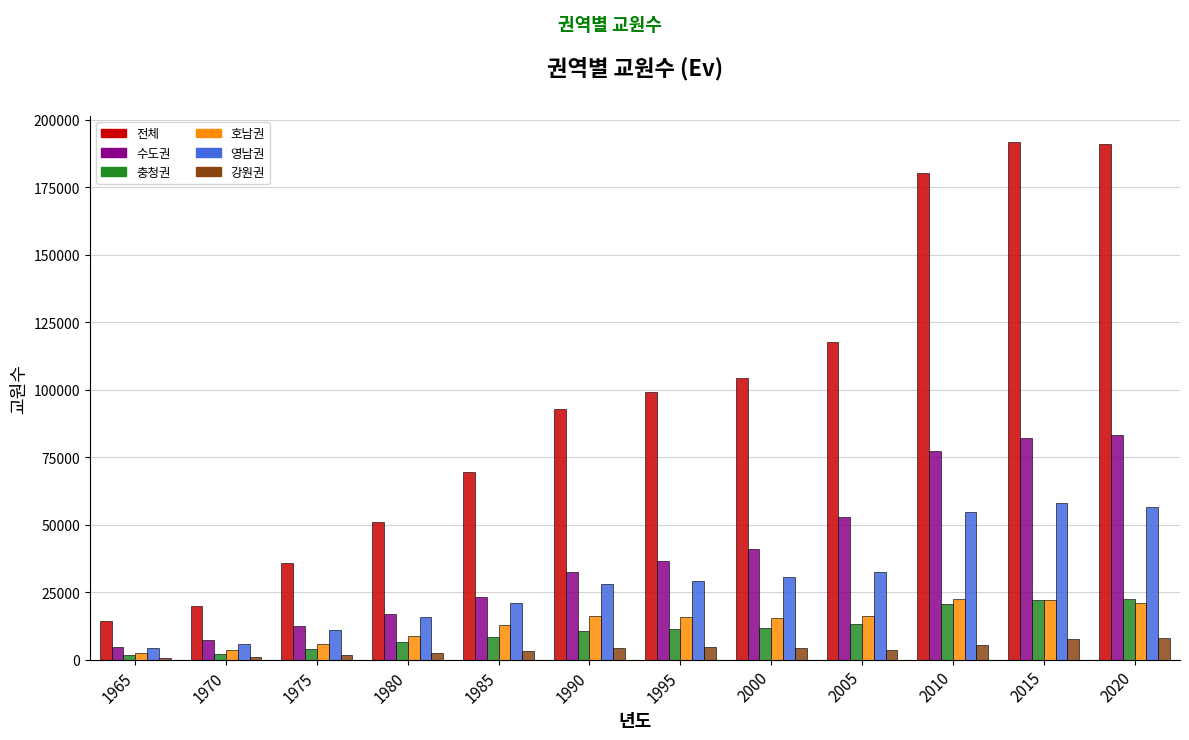

Which series changed the most between 1975 and 1990?

전체